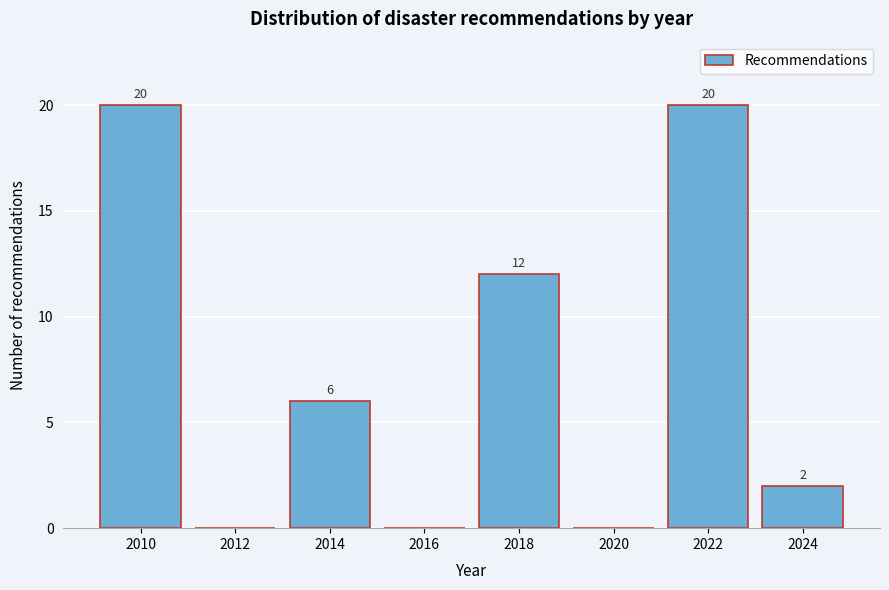

Reading left to right, transcribe all the data shown in this chart.

2010=20	2012=0	2014=6	2016=0	2018=12	2020=0	2022=20	2024=2